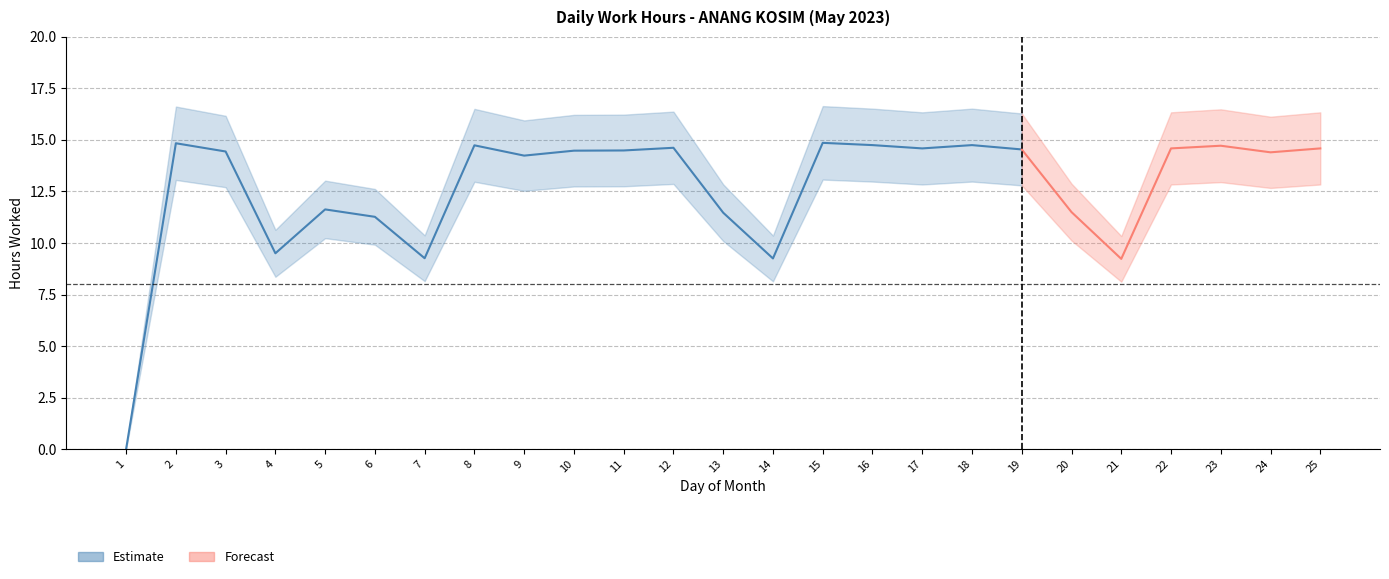

True or false: Low (Hours Worked) has a value of 15.0 at 7.

False